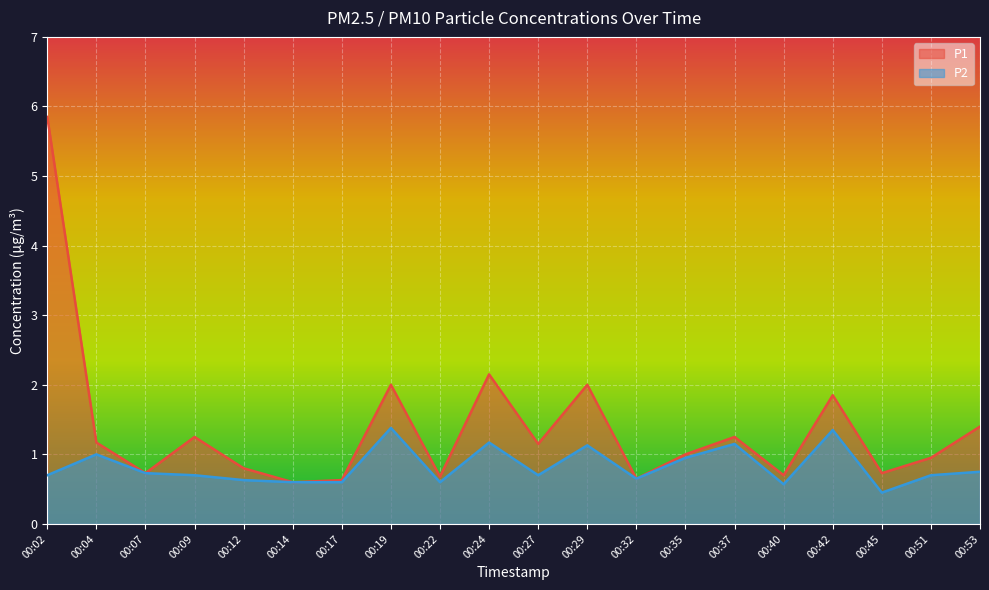

What is the sum of all P2 values?

16.5